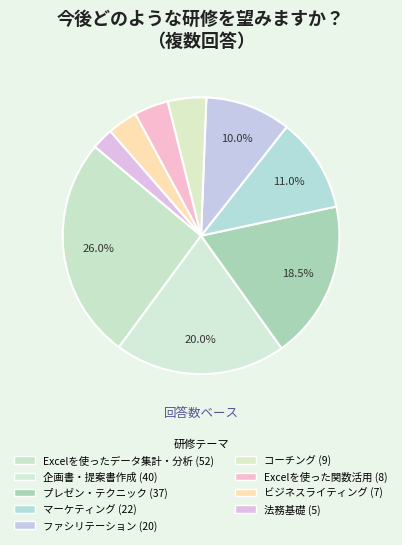

To the nearest percent, what is the average slice percentage?

11%